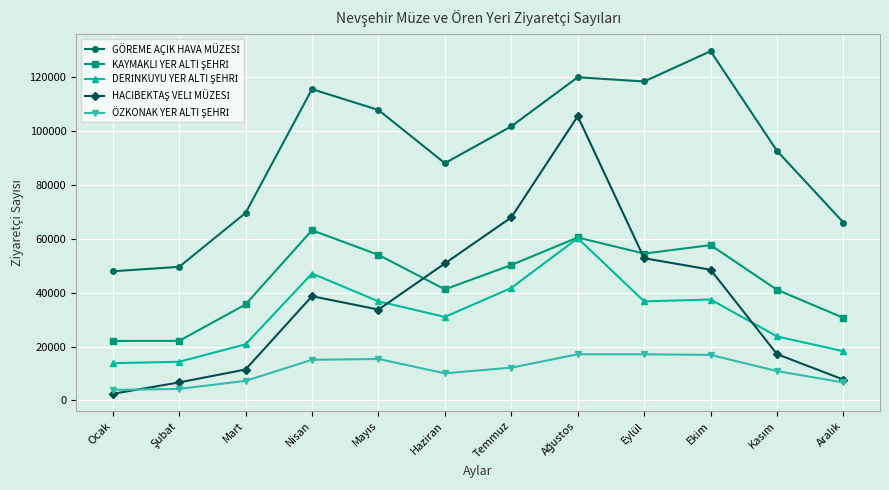

At which category does the chart reach its peak across all series?

Ekim